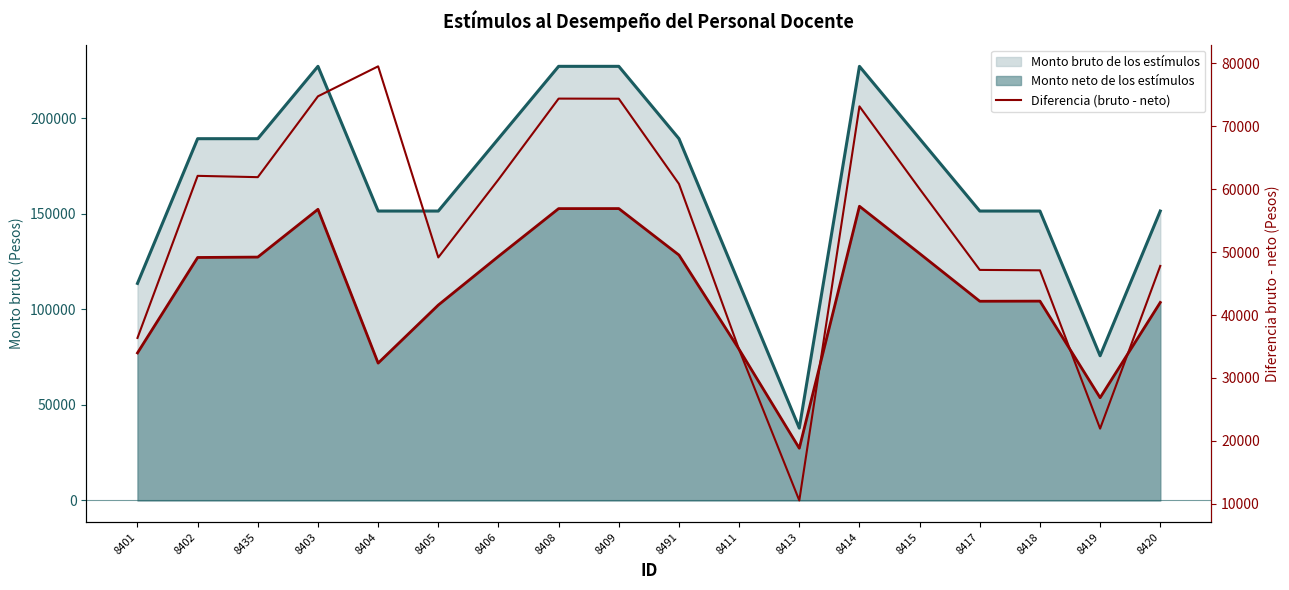

What is the ratio of the value at 8404 to the value at 8417?

1.7